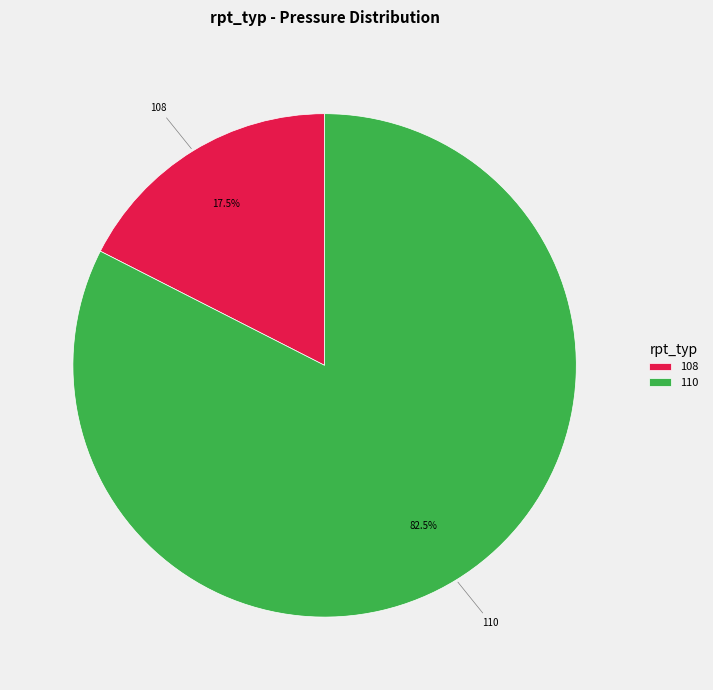

What is the smallest slice in the pie chart?

108